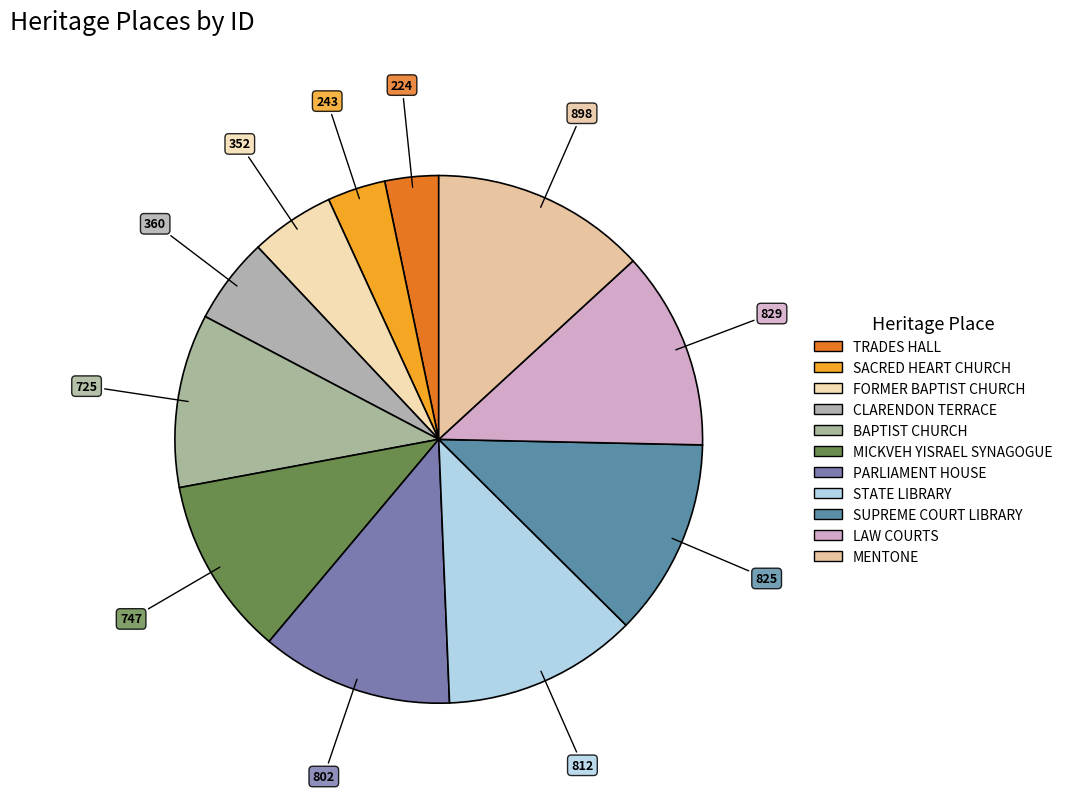

Which category has the smallest portion of the pie?

TRADES HALL